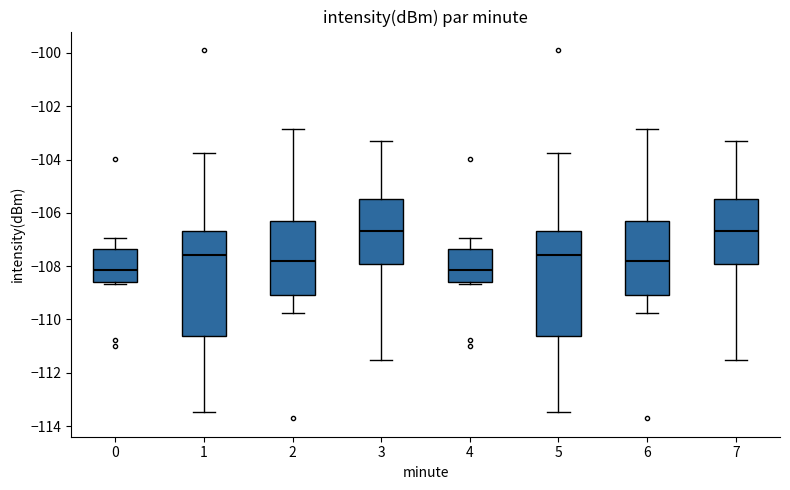

Reading left to right, transcribe this box plot: for each box, give where its median line is, the range the box spans, and where its two whiskers end, as read against the y-axis. The values are not printed on the chart, so give them approximately, as read against the axis.

0: median -108.2, box -108.6 to -107.4, whiskers -108.6 (just below the box's lower edge) to -107.0
1: median -107.6, box -110.6 to -106.6, whiskers -113.4 to -103.8
2: median -107.8, box -109.0 to -106.4, whiskers -109.8 to -102.8
3: median -106.6, box -108.0 to -105.4, whiskers -111.6 to -103.4
4: median -108.2, box -108.6 to -107.4, whiskers -108.6 (just below the box's lower edge) to -107.0
5: median -107.6, box -110.6 to -106.6, whiskers -113.4 to -103.8
6: median -107.8, box -109.0 to -106.4, whiskers -109.8 to -102.8
7: median -106.6, box -108.0 to -105.4, whiskers -111.6 to -103.4